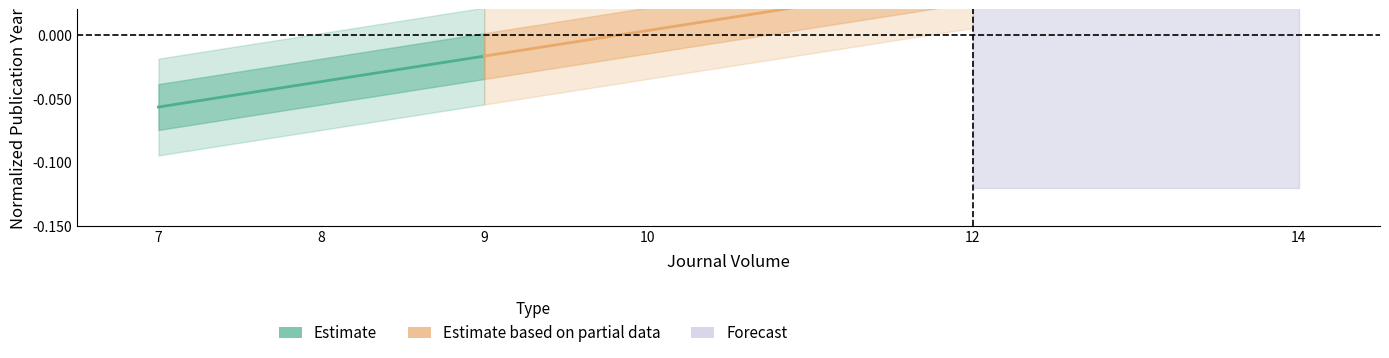

How many values in Estimate based on partial data are above zero?

2